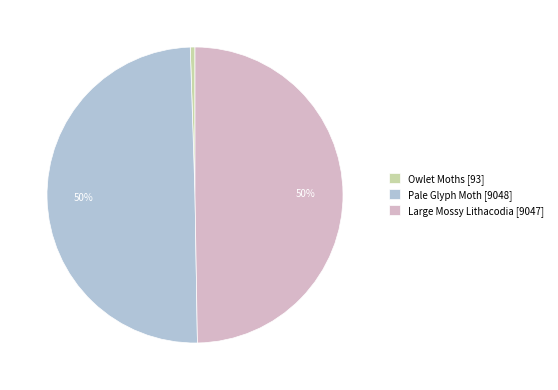

To the nearest percent, what is the combined percentage of Pale Glyph Moth and Owlet Moths?

50%